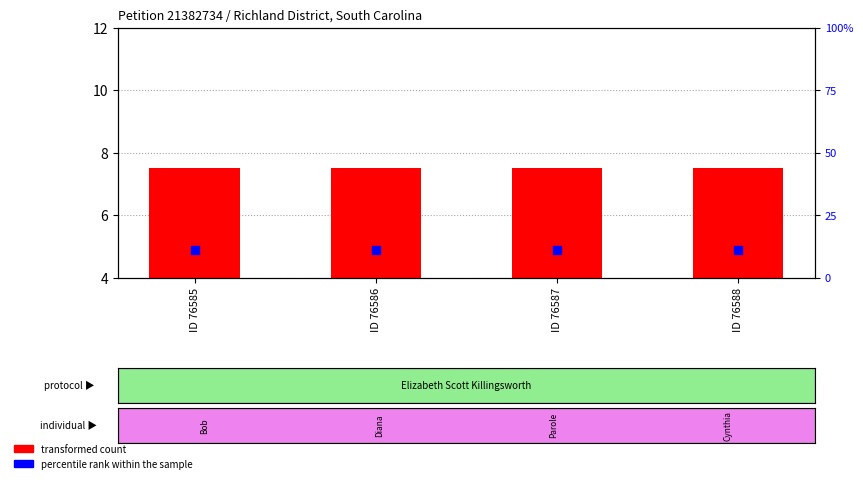

What are all the series names shown in the legend?

transformed count, percentile rank within the sample